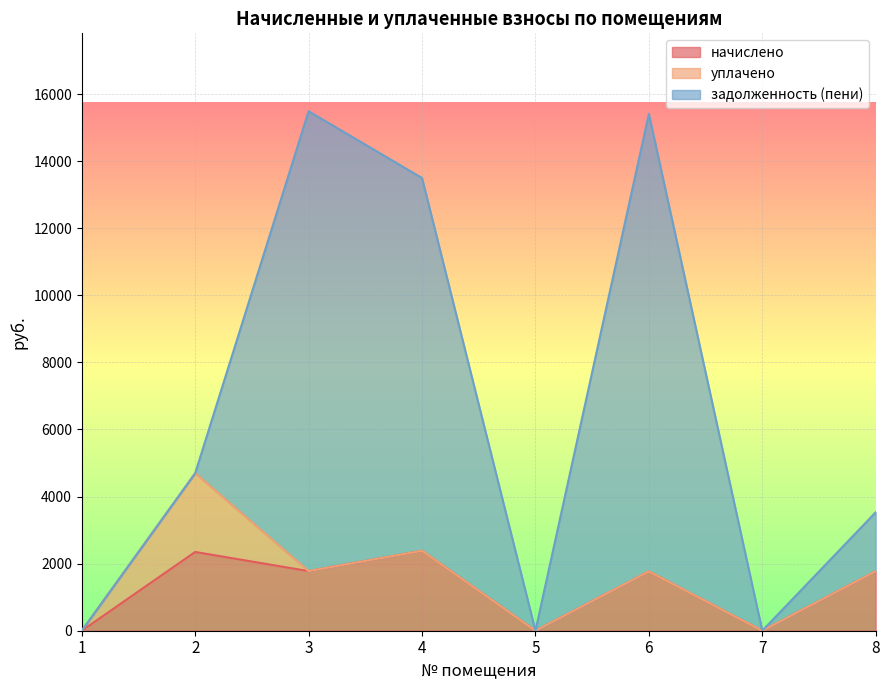

Is it true that задолженность (пени) equals -8339.0 at 7?

False